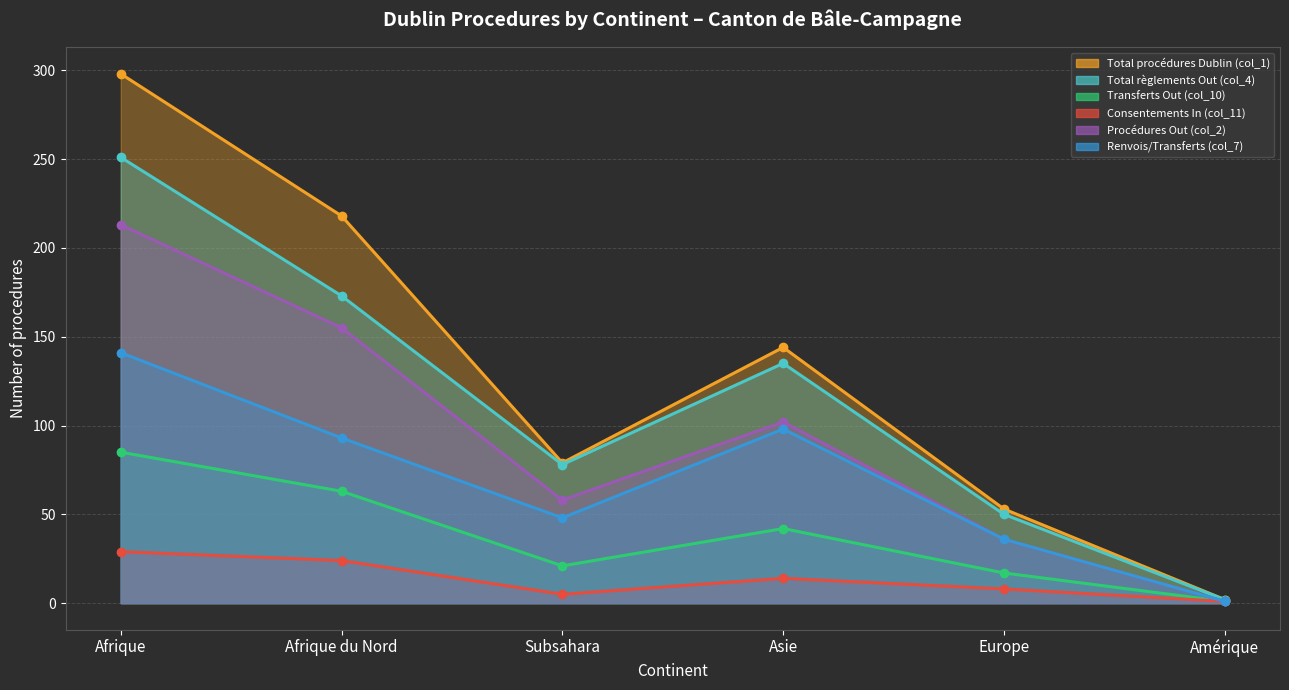

Between Afrique and Subsahara, which series saw the biggest shift?

Total procédures Dublin (col_1)